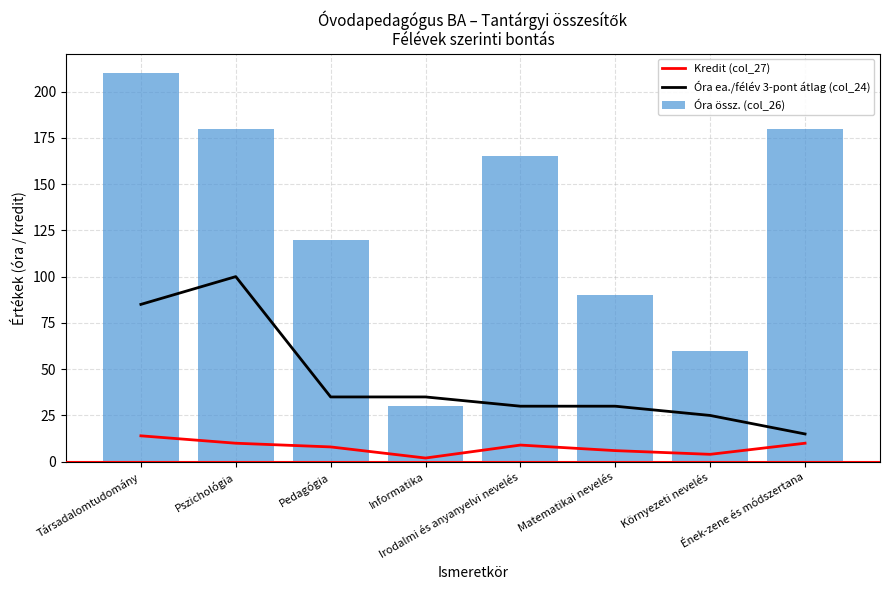

Where does the Óra össz. (col_26) series first go above 165?

Társadalomtudomány